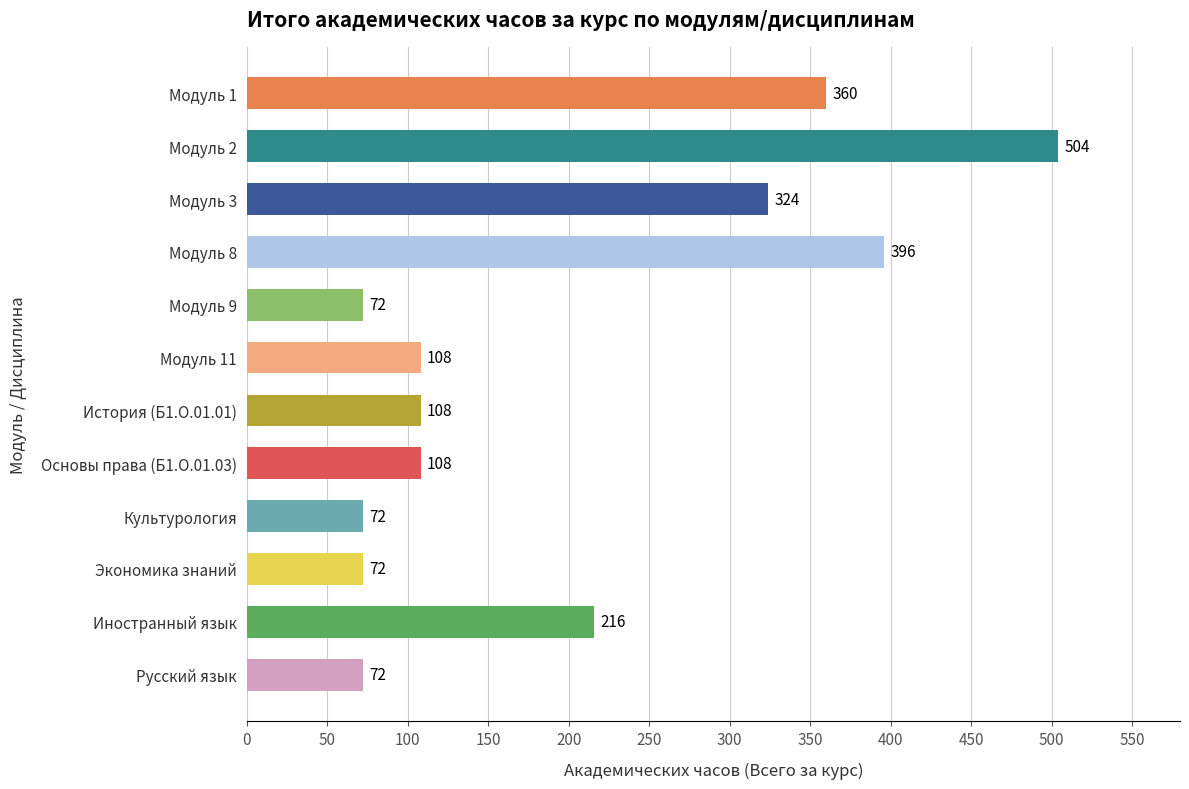

Reading top to bottom, list all the values displayed in this chart.

Модуль 1=360	Модуль 2=504	Модуль 3=324	Модуль 8=396	Модуль 9=72	Модуль 11=108	История (Б1.О.01.01)=108	Основы права (Б1.О.01.03)=108	Культурология=72	Экономика знаний=72	Иностранный язык=216	Русский язык=72